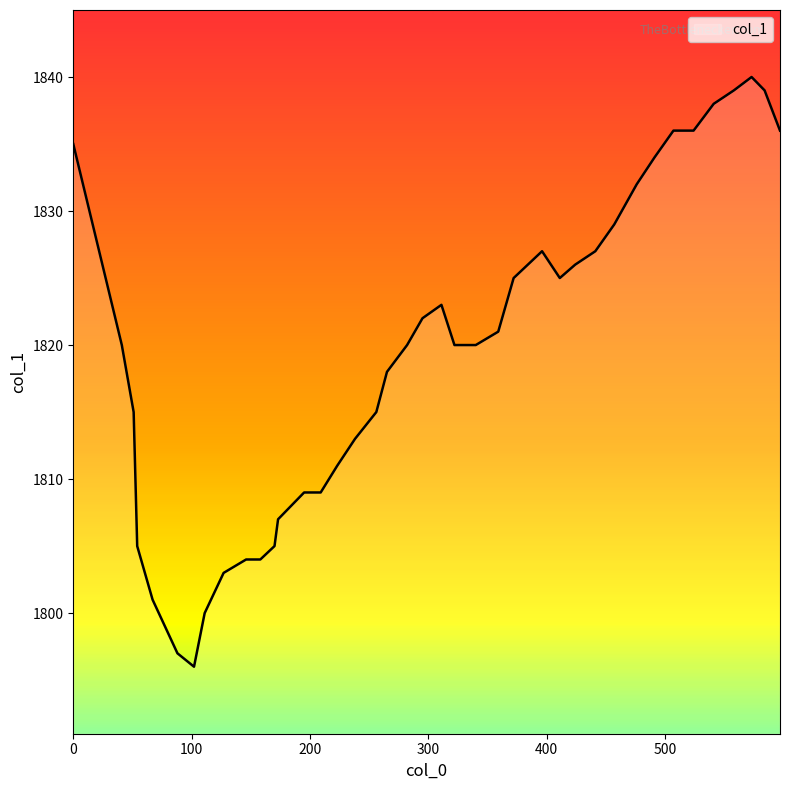

What is the smallest value displayed?

1796